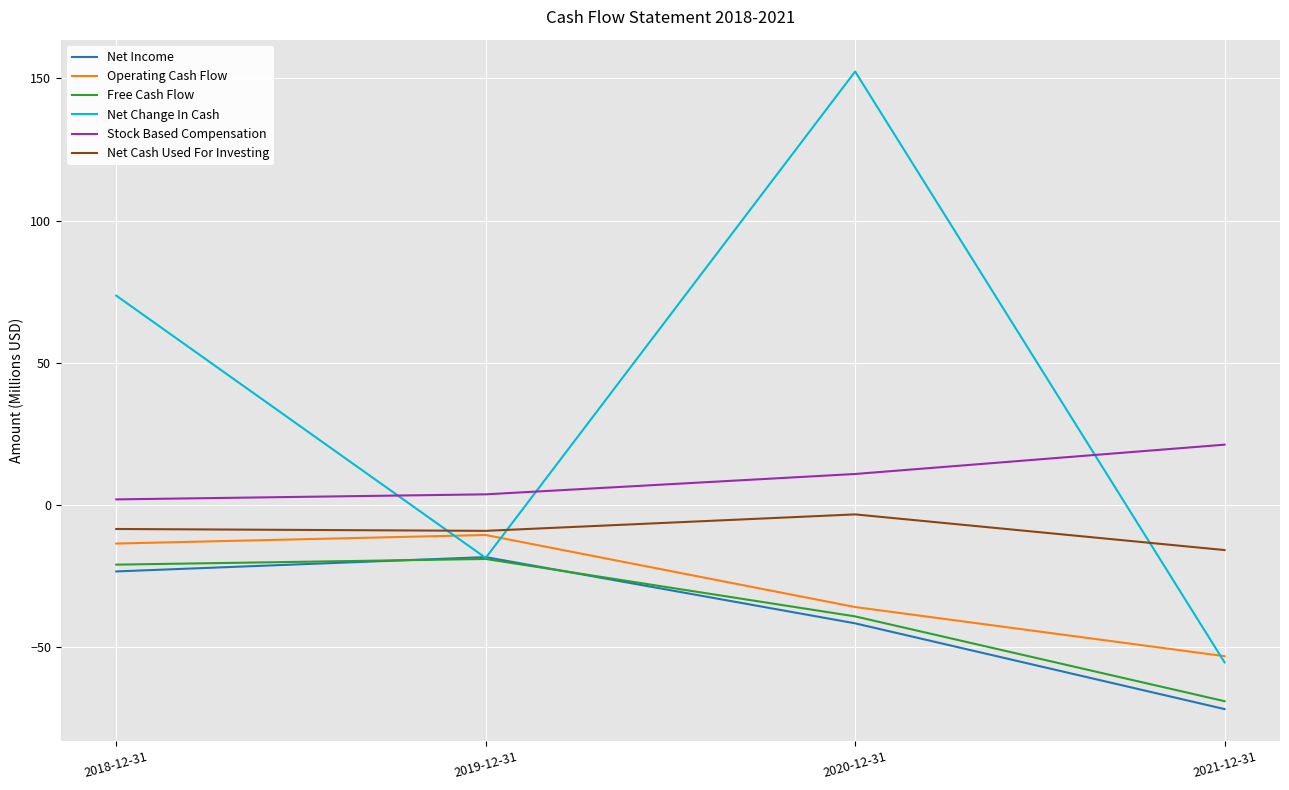

Is the value of Free Cash Flow at 2019-12-31 greater than the value of Net Income at 2021-12-31?

Yes